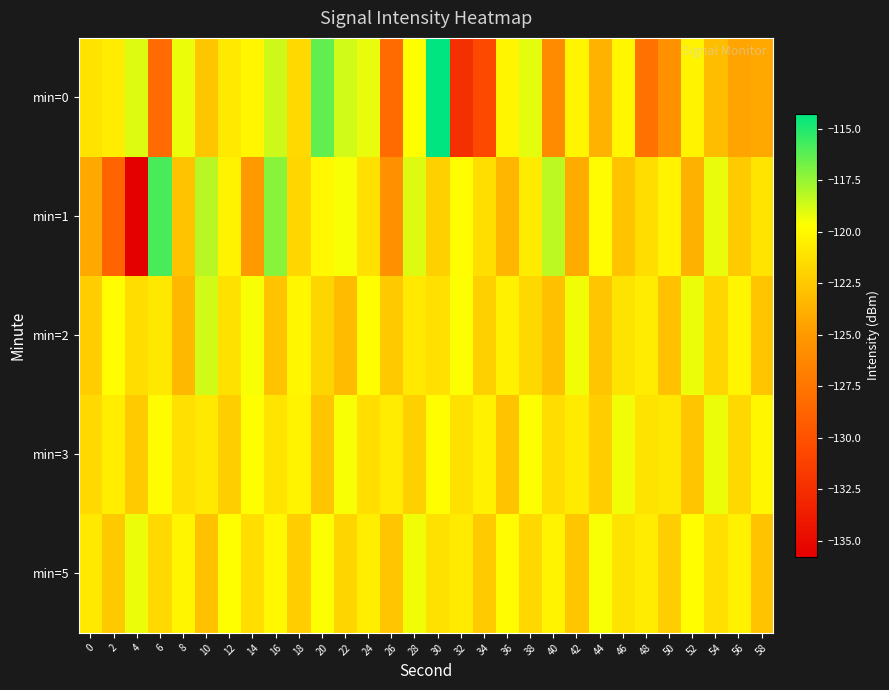

Rank the series at 6 from lowest to highest value.

min=0, min=5, min=2, min=3, min=1